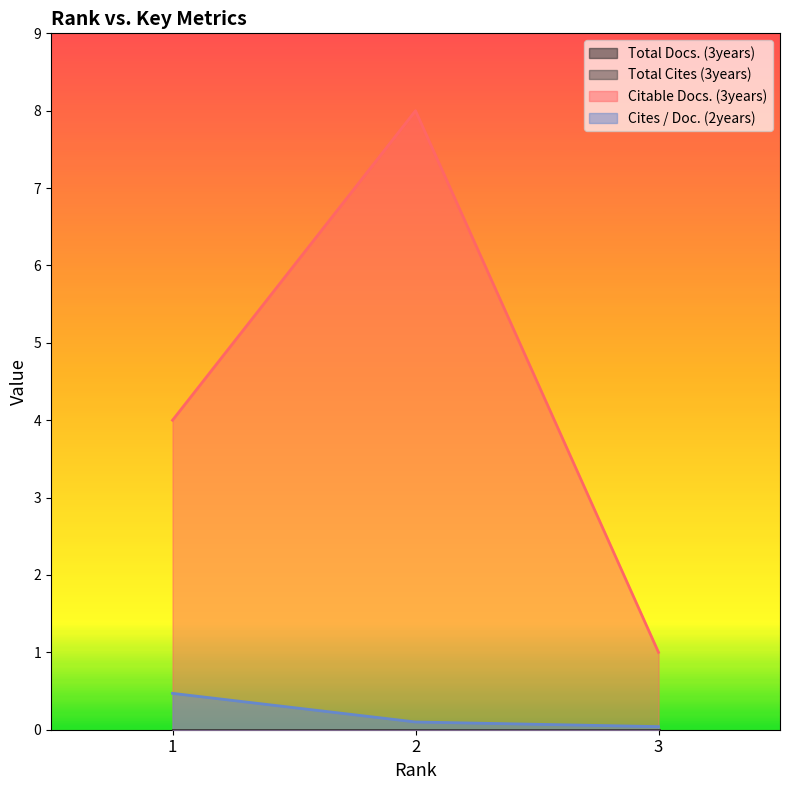

Is it true that Cites / Doc. (2years) equals 0.5 at 1?

True